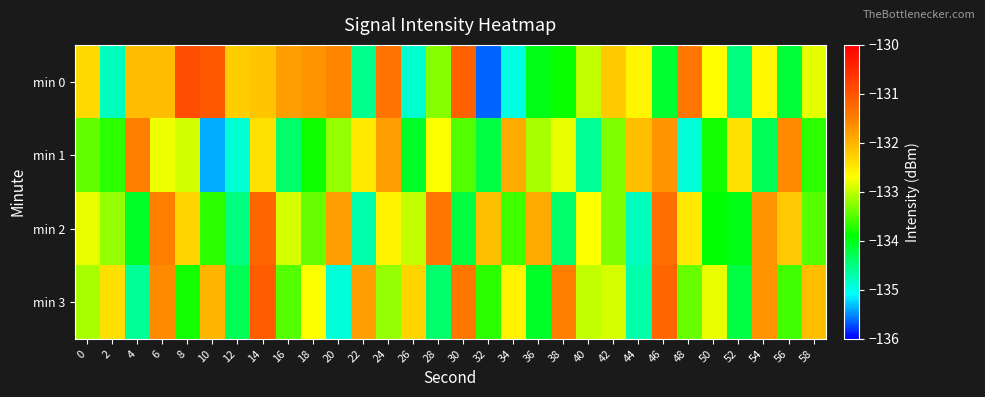

What is the total value across all series at 2?

-534.1